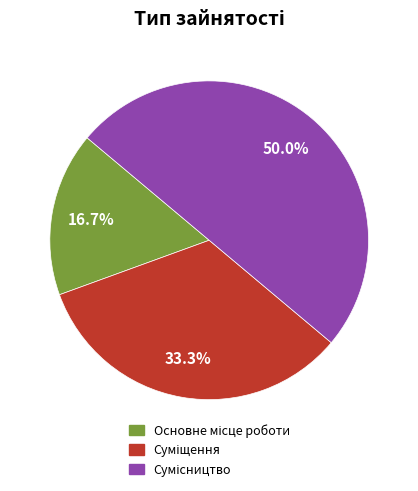

Count the number of slices in the pie.

3